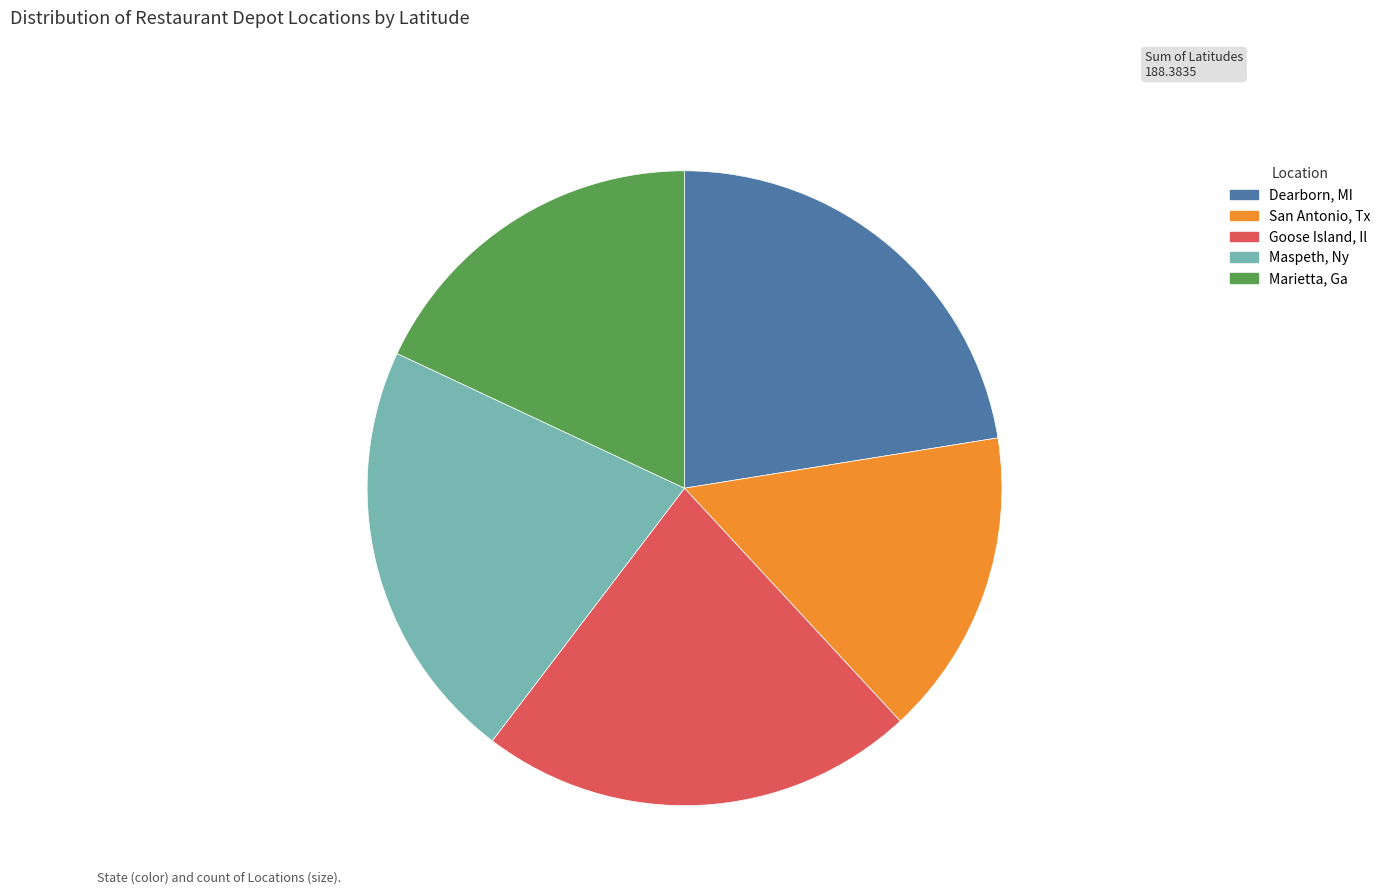

Which category has the smallest portion of the pie?

San Antonio, Tx